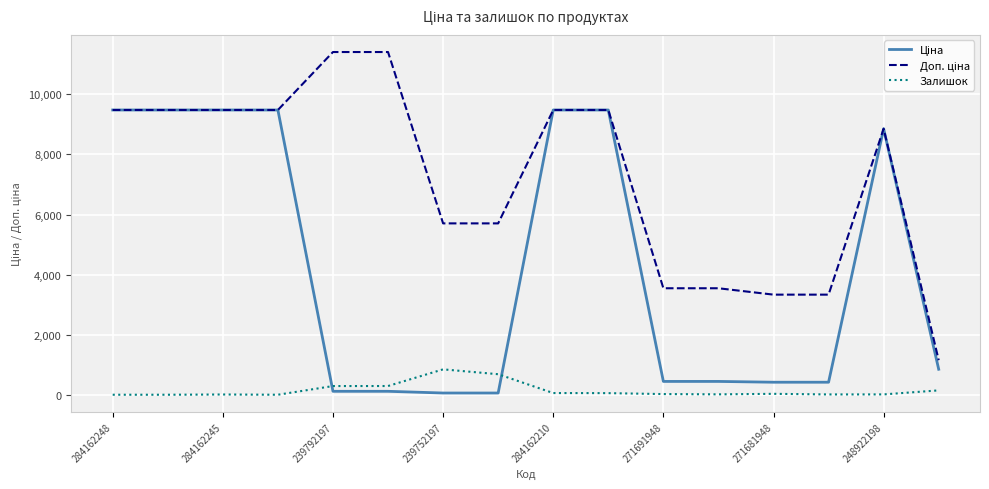

What is the greatest value displayed?

11410.0